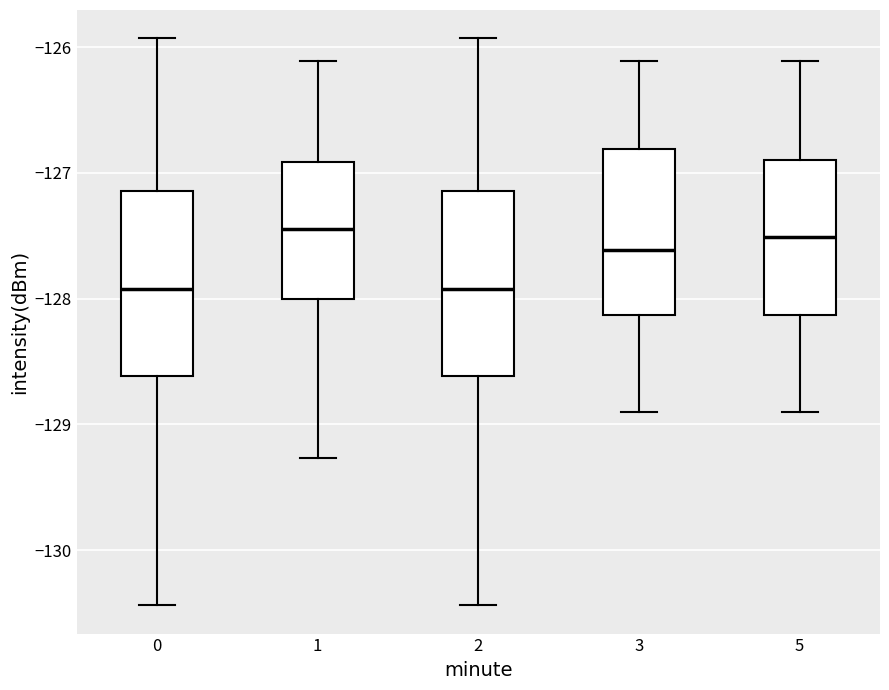

Reading left to right, read every box against the y-axis: the position of its median line, the range the box covers, and the ends of its whiskers. The values are not printed on the chart, so give them approximately, as read against the axis.

0: median -127.9, box -128.6 to -127.1, whiskers -130.4 to -125.9
1: median -127.4, box -128.0 to -126.9, whiskers -129.3 to -126.1
2: median -127.9, box -128.6 to -127.1, whiskers -130.4 to -125.9
3: median -127.6, box -128.1 to -126.8, whiskers -128.9 to -126.1
5: median -127.5, box -128.1 to -126.9, whiskers -128.9 to -126.1